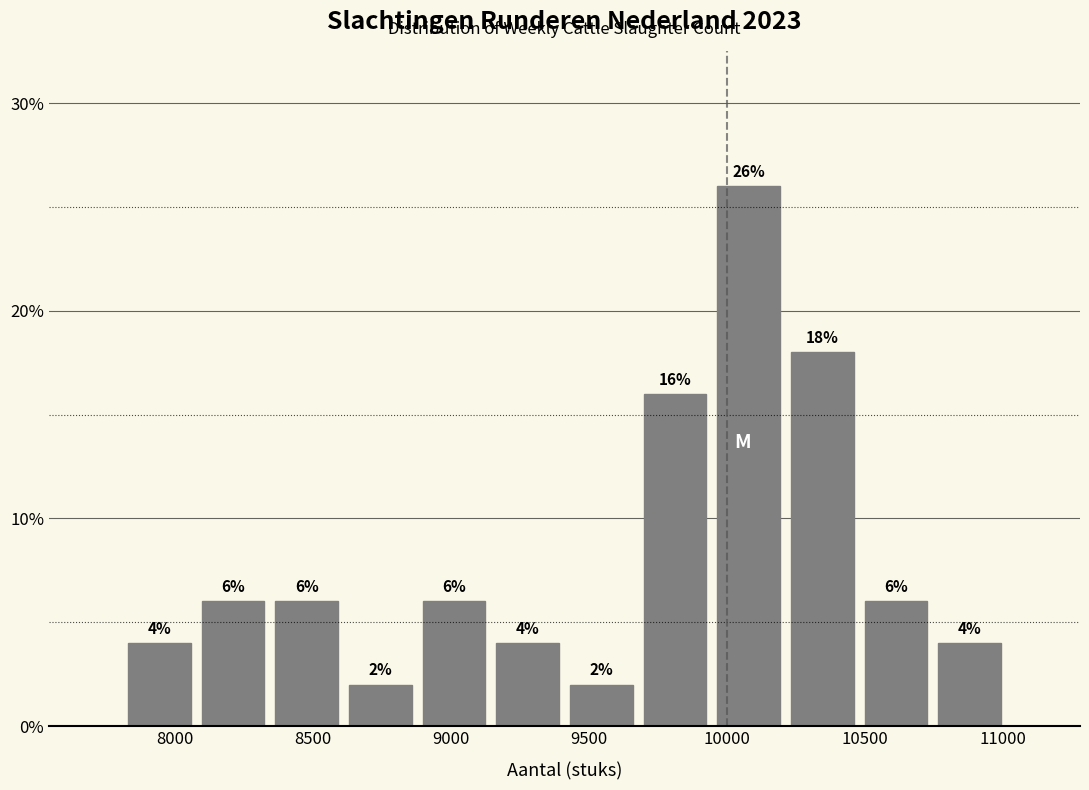

How tall is the bar that spans 7800 to 8100 on the x-axis? The bar edges are not printed on the chart, so give them approximately, as read against the axis.

4